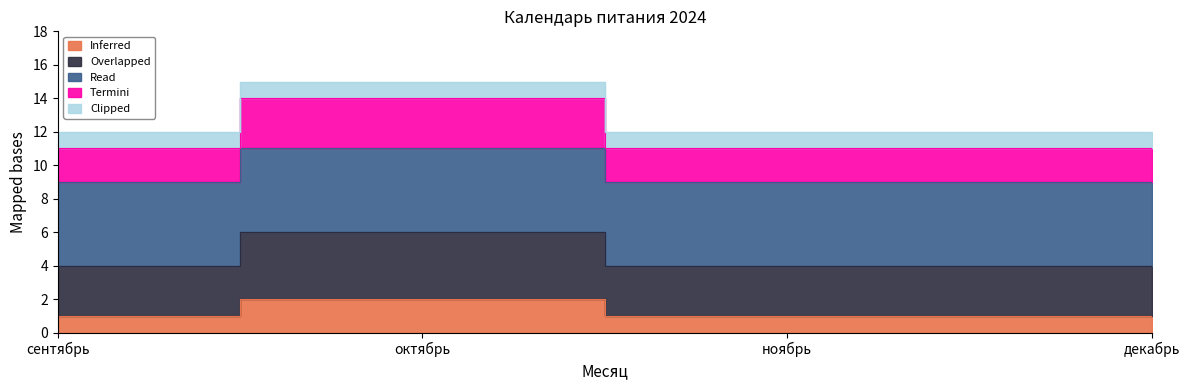

What is the label of the 2nd point from the right?

ноябрь